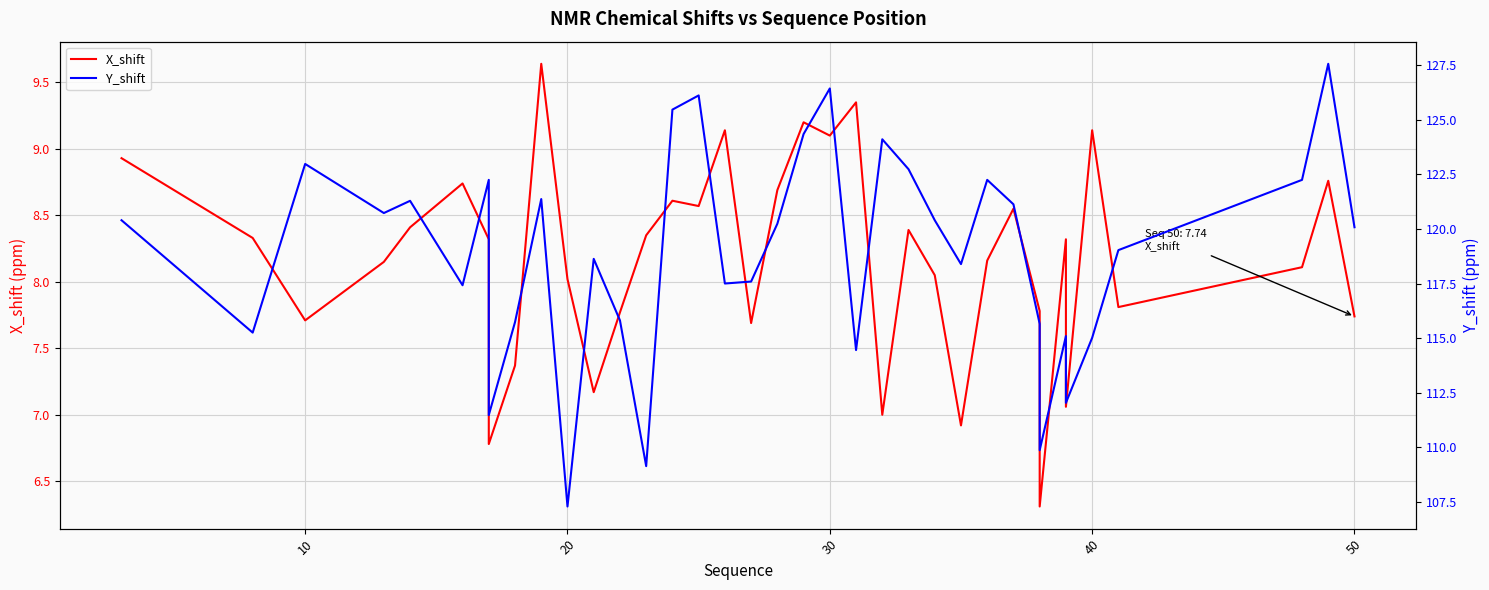

How many values in the Y_shift series exceed 119?

20